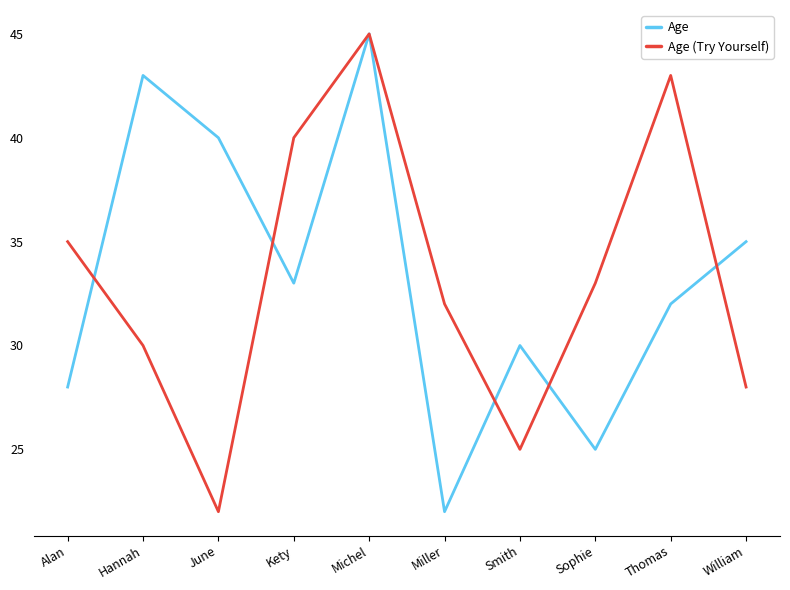

What is the sum of all Age values?

333